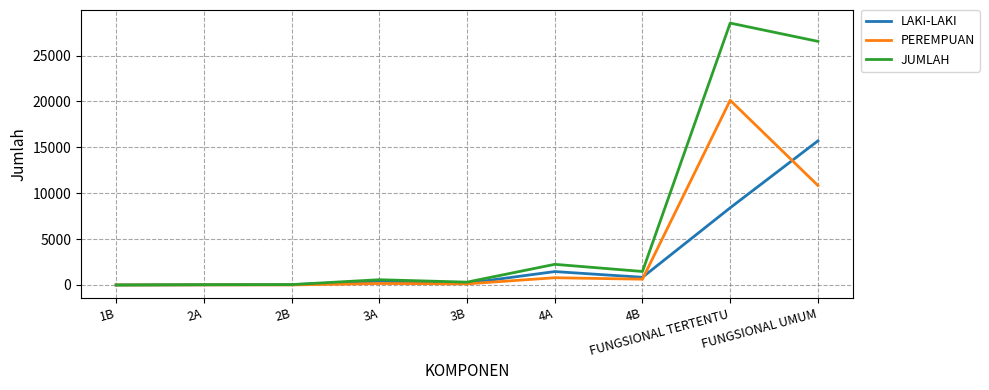

What is the difference between the maximum and minimum values in the LAKI-LAKI series?

15704